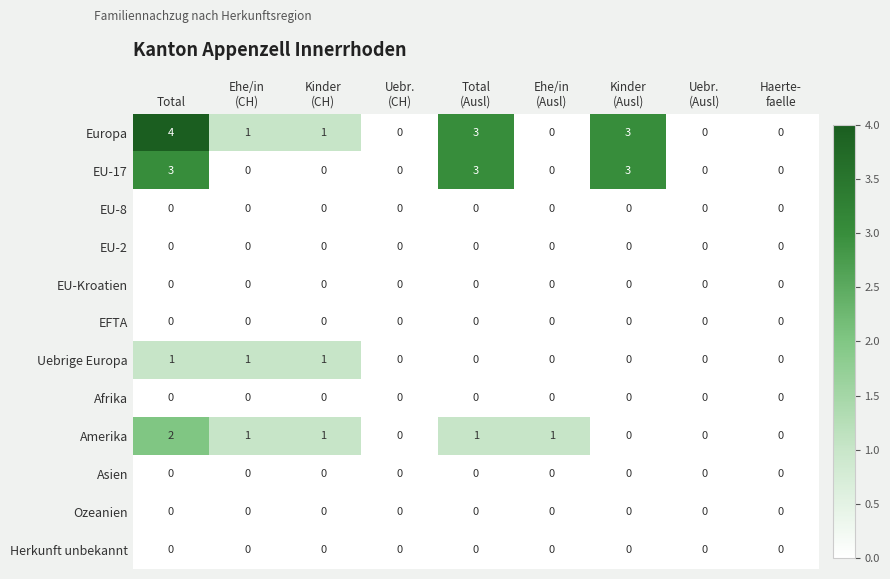

Count the number of data series in this chart.

12